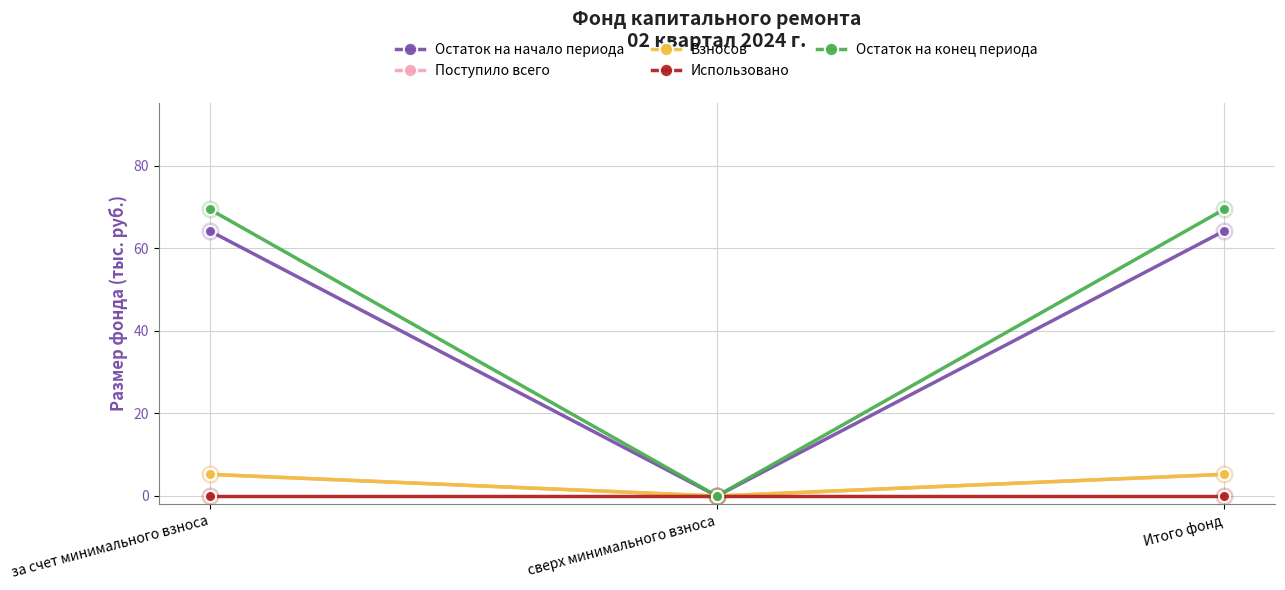

Is this an area chart (filled region under the line)?

No